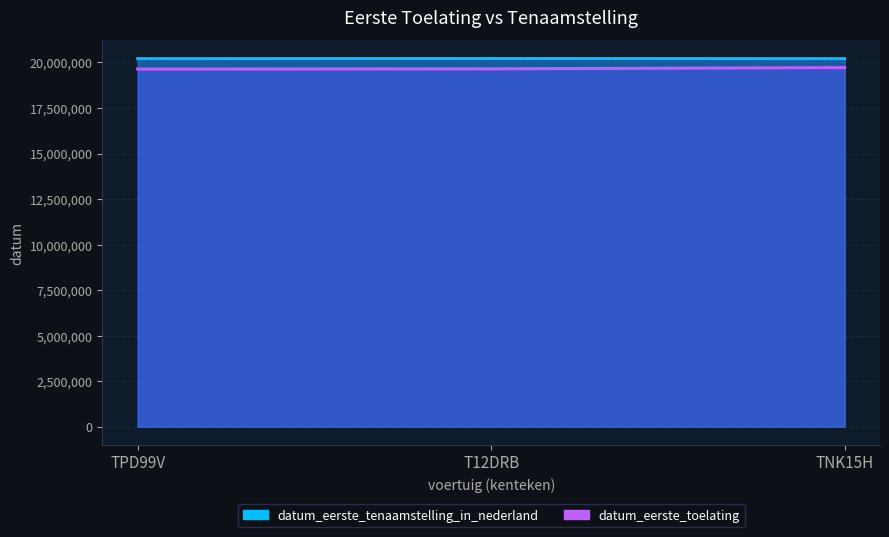

Rank the series at T12DRB from lowest to highest value.

datum_eerste_toelating, datum_eerste_tenaamstelling_in_nederland